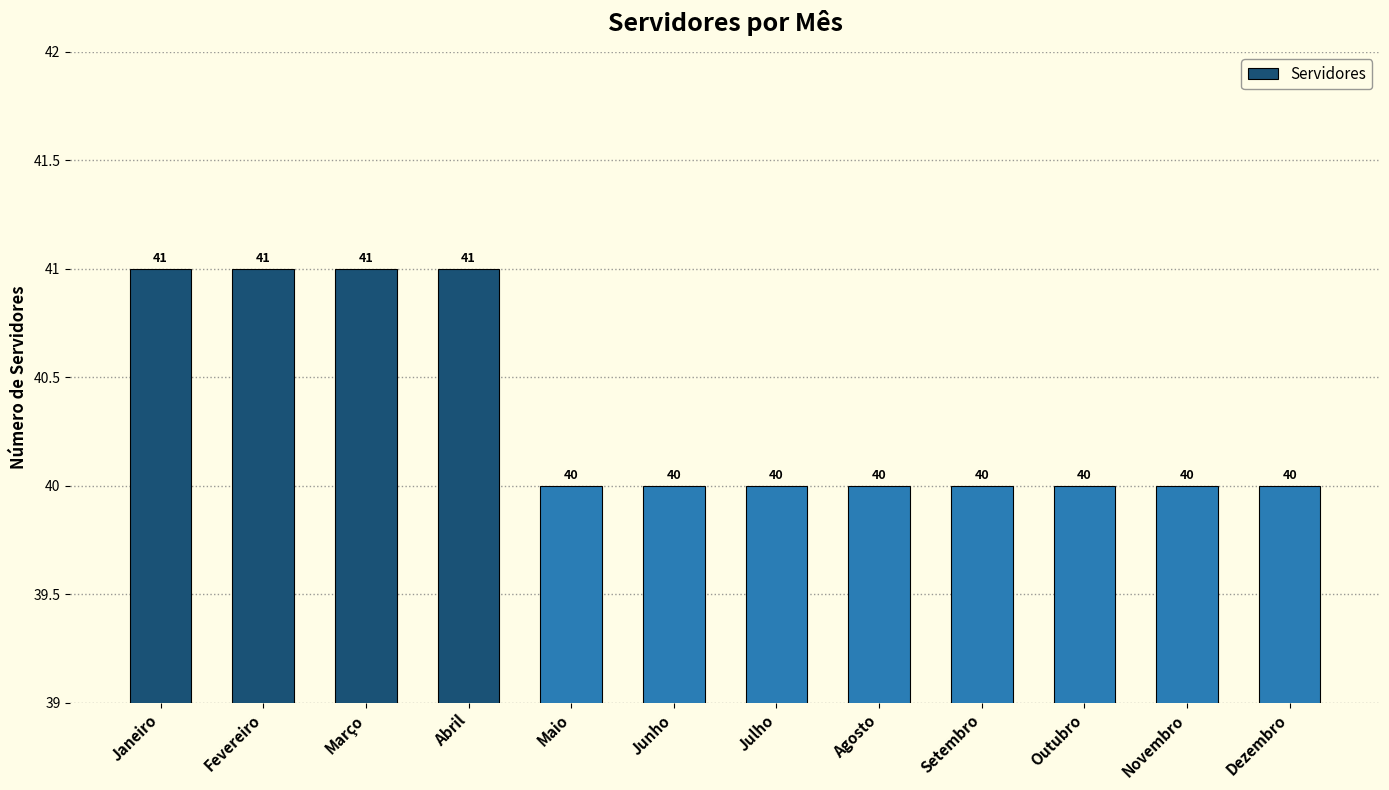

What is the greatest value displayed?

41